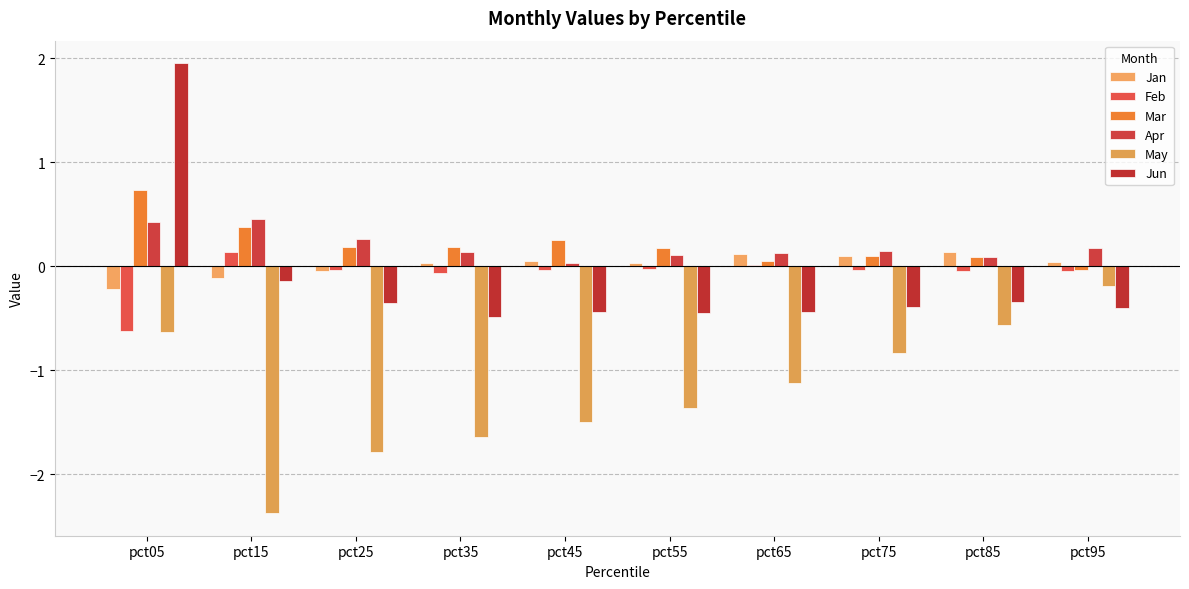

Where does the Jun series first go above 0?

pct05